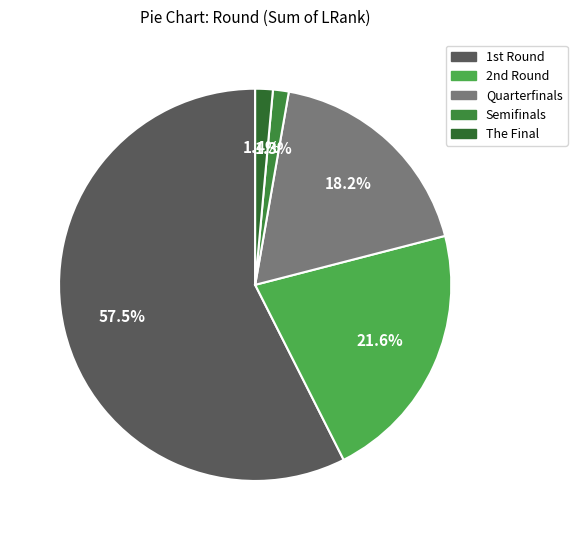

Is there any slice that represents more than half of the pie?

Yes